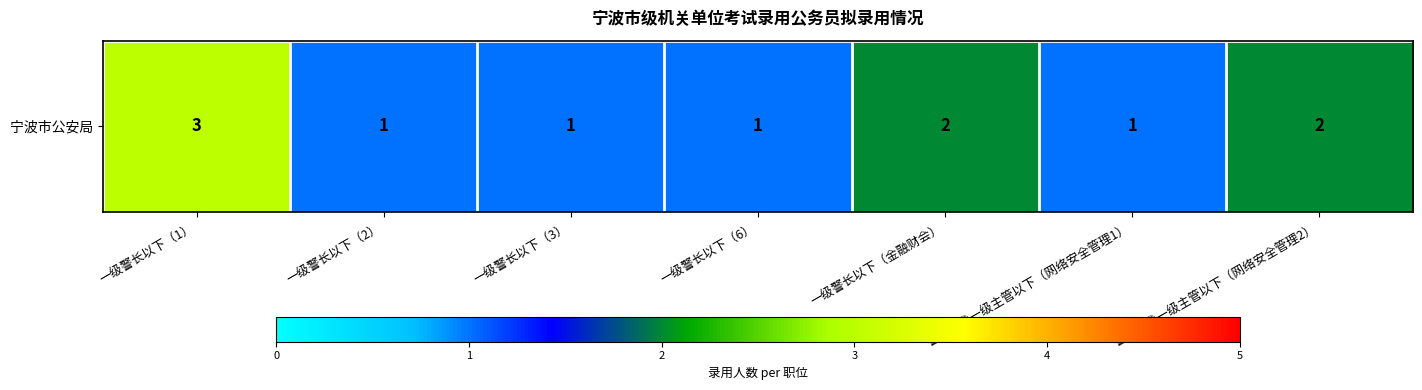

What is the sum of all values?

11